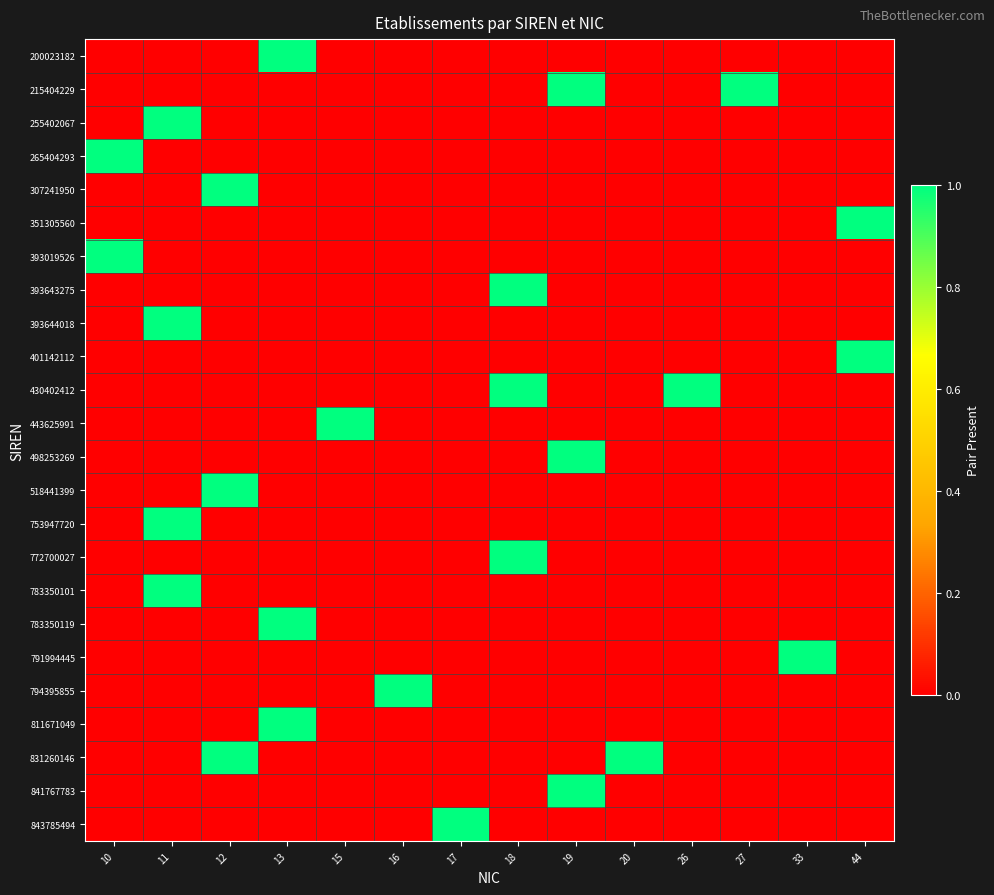

Between 12 and 10, which is larger?

12